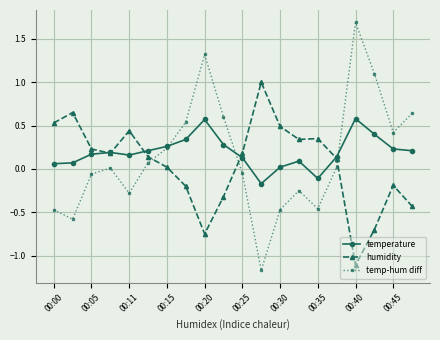

Count the number of categories in the chart.

20